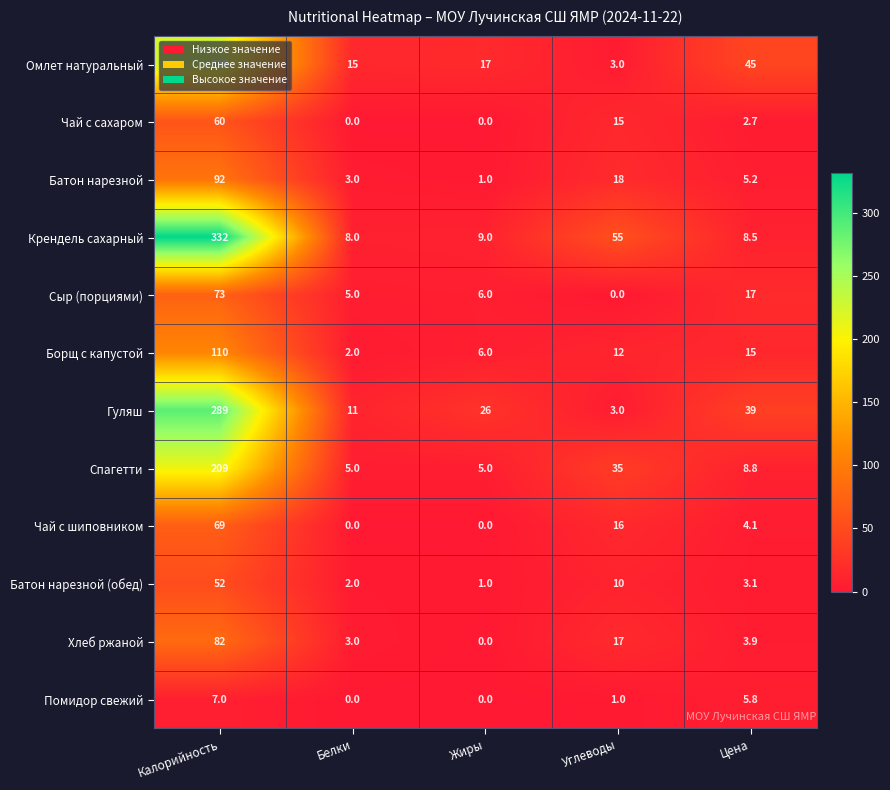

What is the spread (max minus min) of values at Углеводы?

55.0